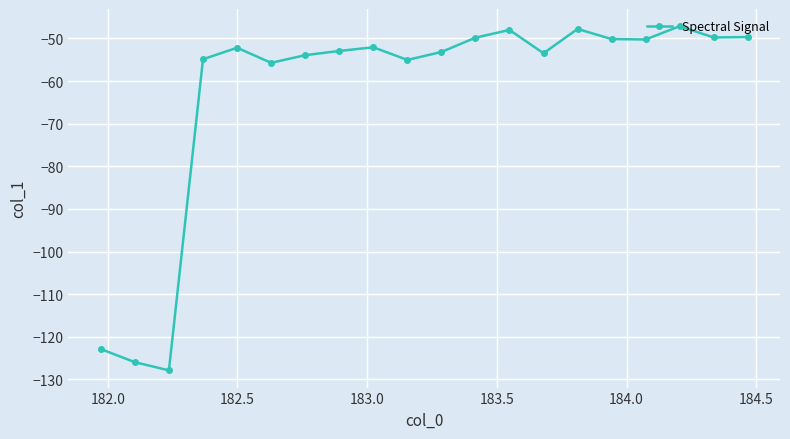

What is the value of the 3rd point from the left?

-127.9